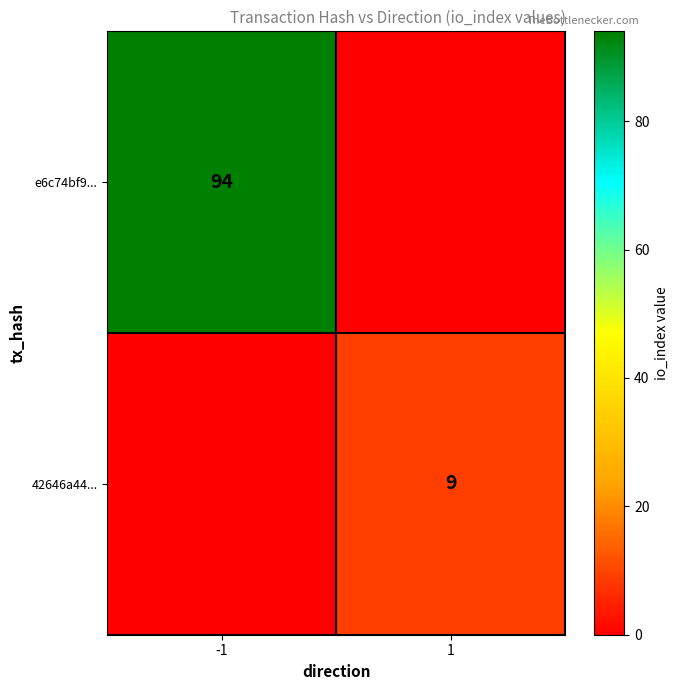

What value does the e6c74bf9... series have at -1?

94